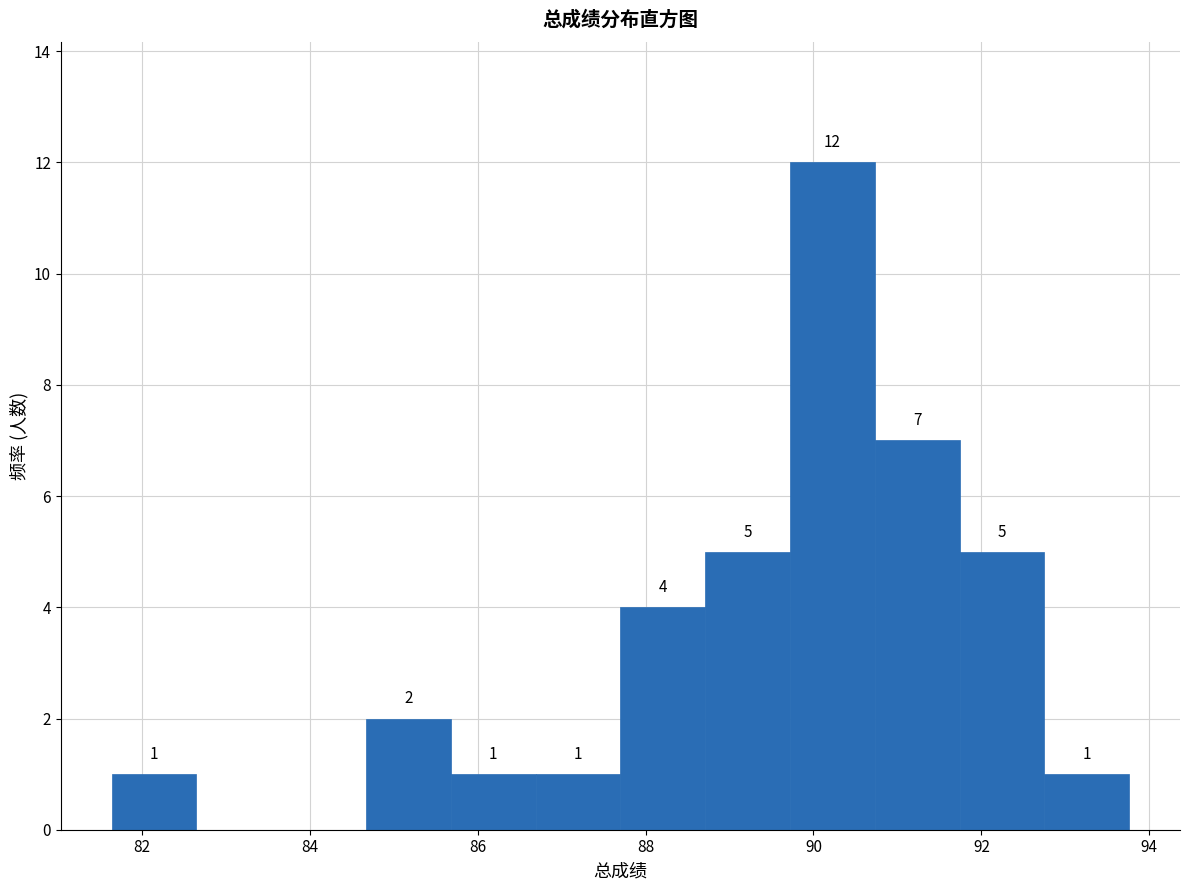

Over which range of the x-axis is the bar tallest?

89.8 to 90.8